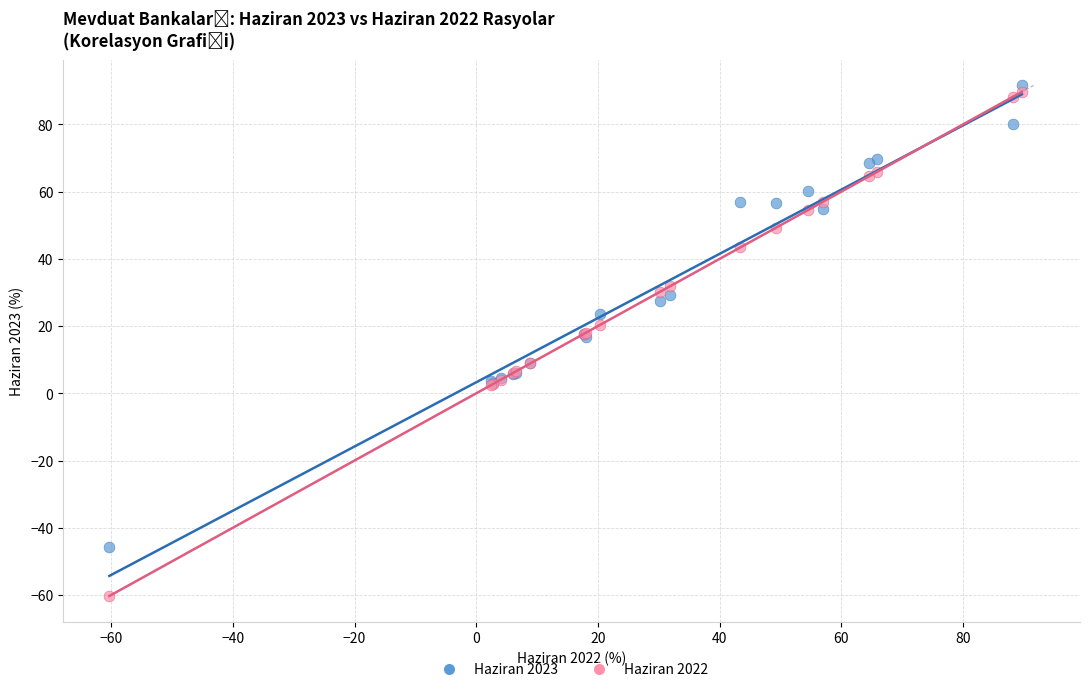

Which series reaches the minimum Y coordinate?

Haziran 2022